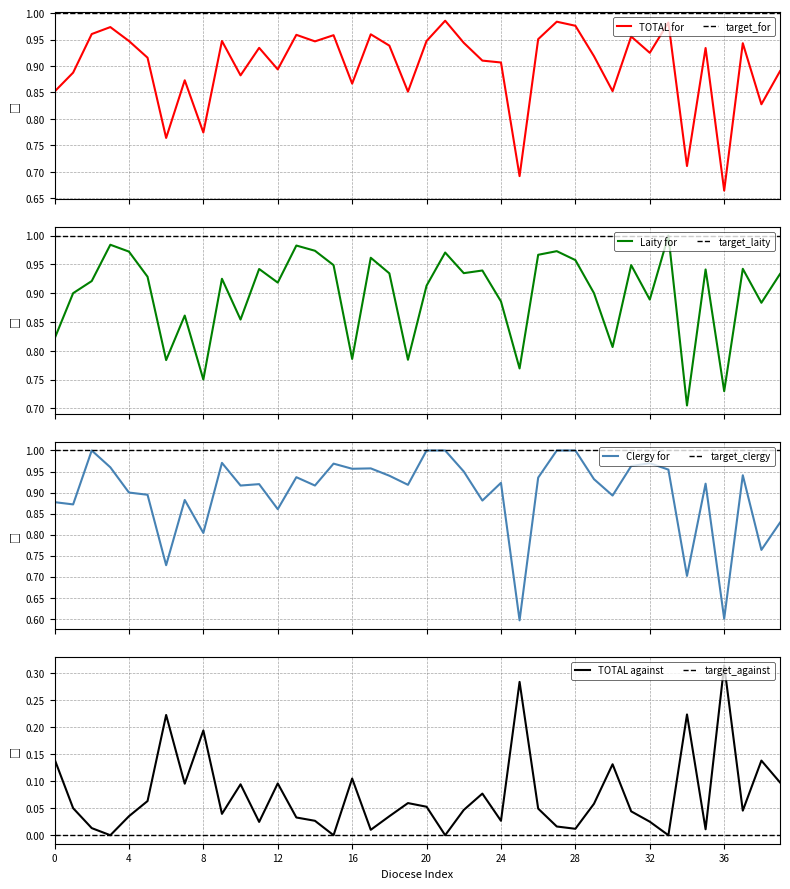

Which has a higher value, 18 or 16?

18